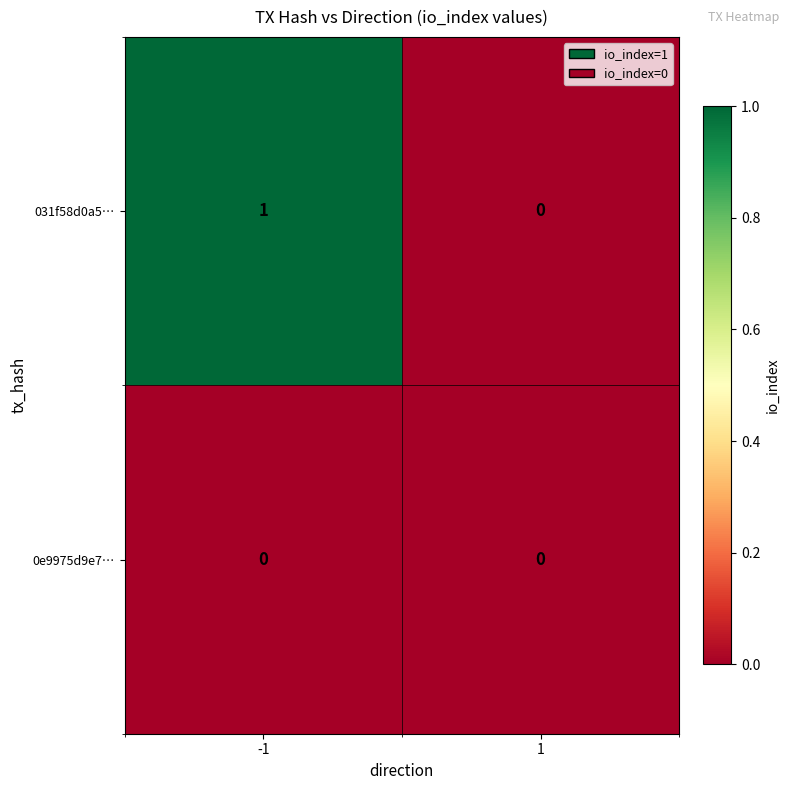

Which series has the largest total across all categories?

031f58d0a5…